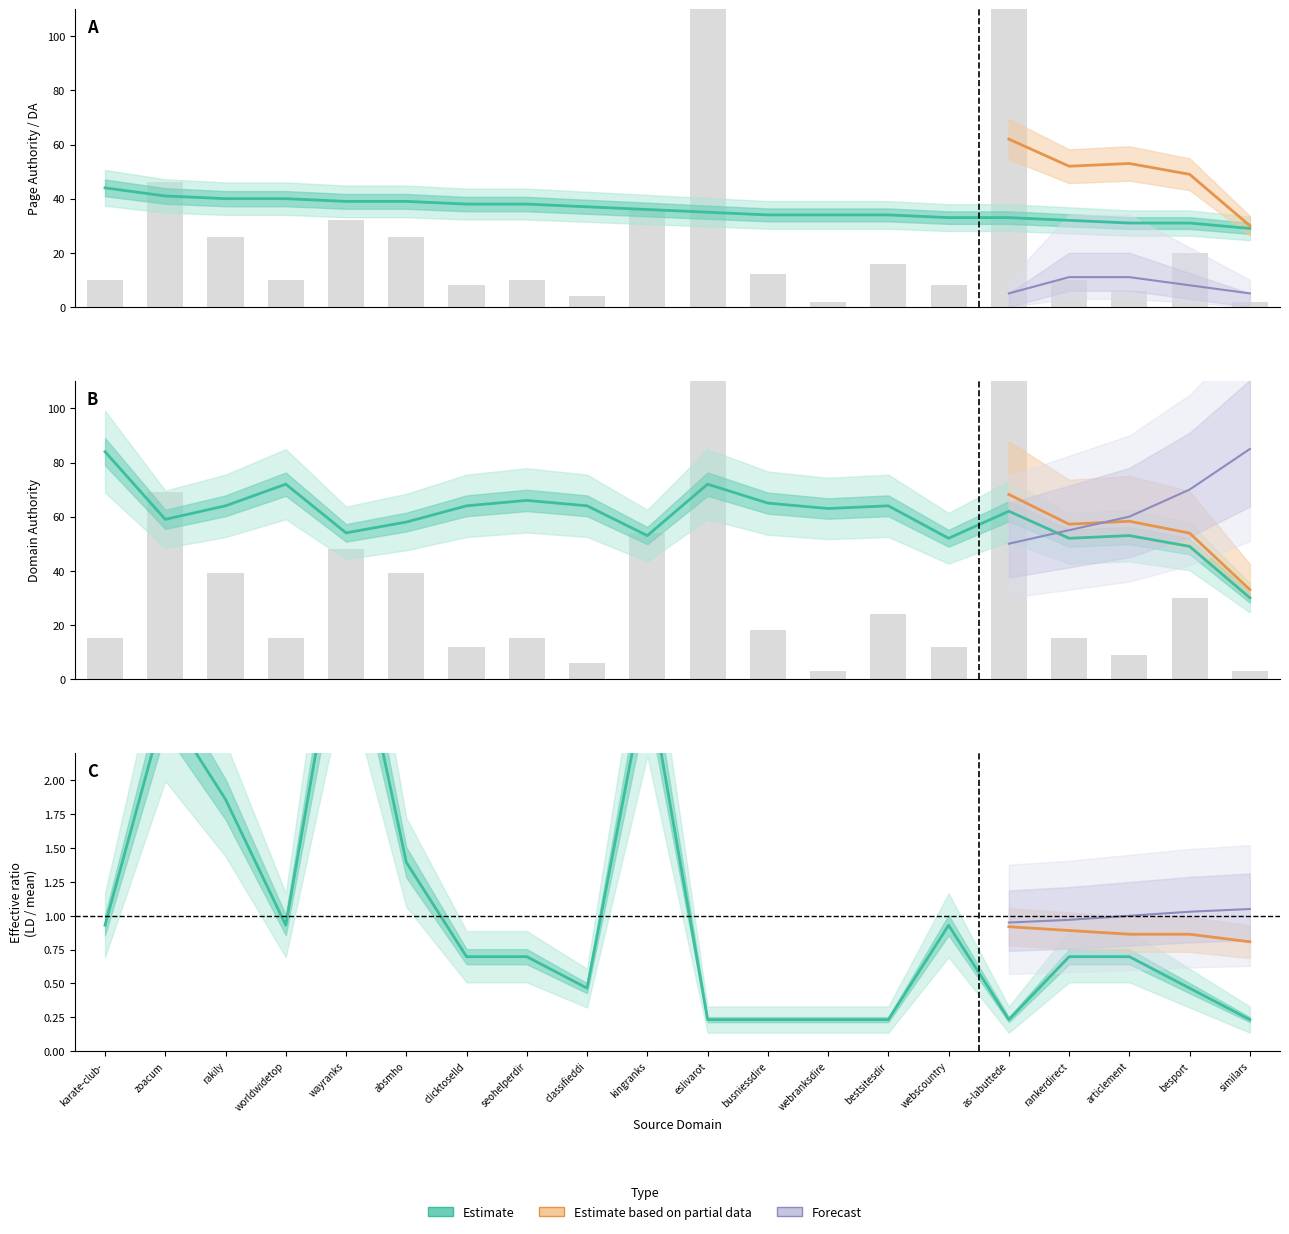

The value of DA at webscountry is 52.0. True or false?

True